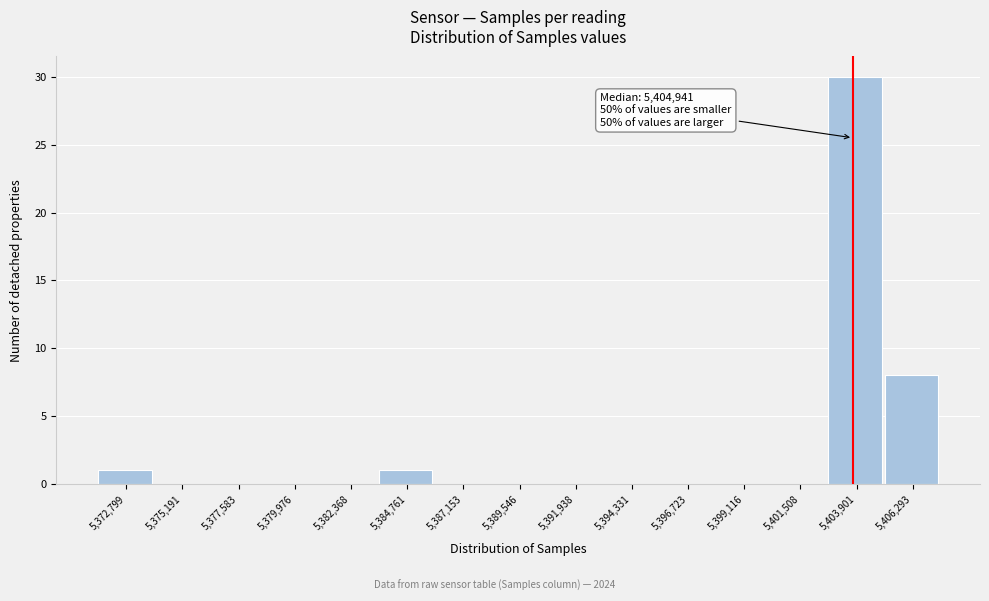

Reading left to right, extract all data points from this chart.

5,372,799=1	5,375,191=0	5,377,583=0	5,379,976=0	5,382,368=0	5,384,761=1	5,387,153=0	5,389,546=0	5,391,938=0	5,394,331=0	5,396,723=0	5,399,116=0	5,401,508=0	5,403,901=30	5,406,293=8